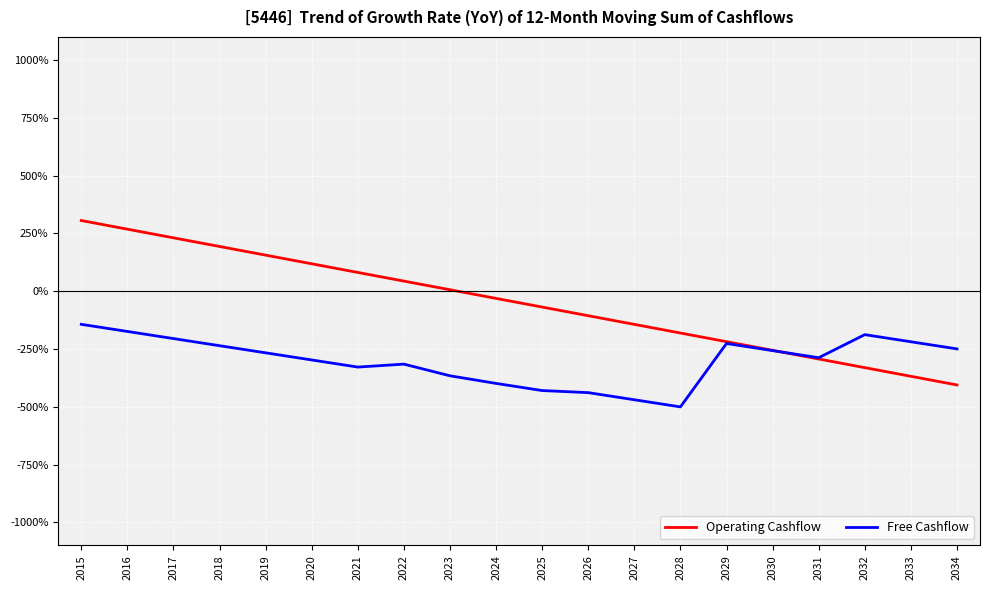

Is the value of Operating Cashflow at 2020 greater than the value of Free Cashflow at 2024?

Yes